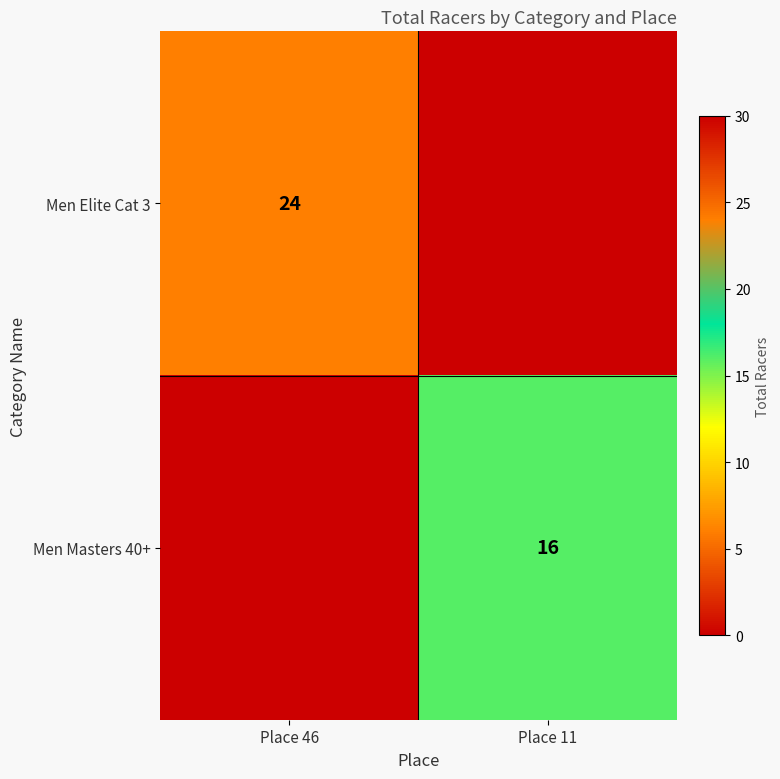

What is the maximum value shown in the chart?

24.0